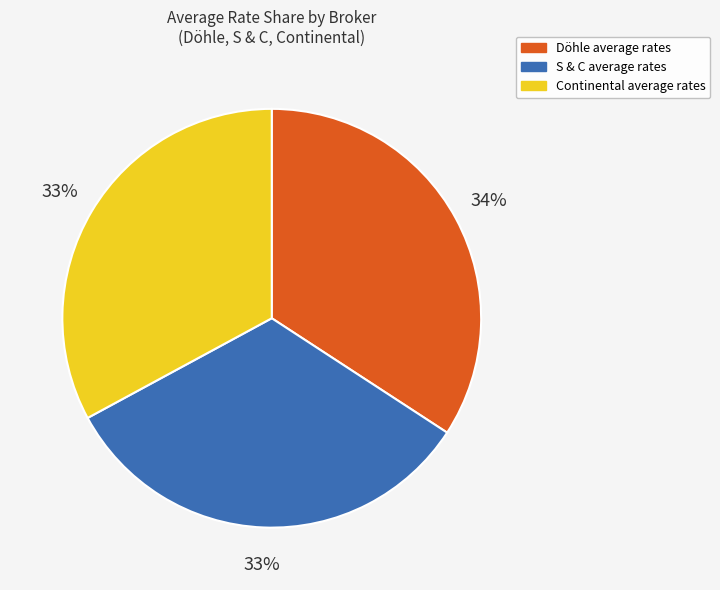

Approximately how many times larger is the value at Continental compared to S & C?

1.0